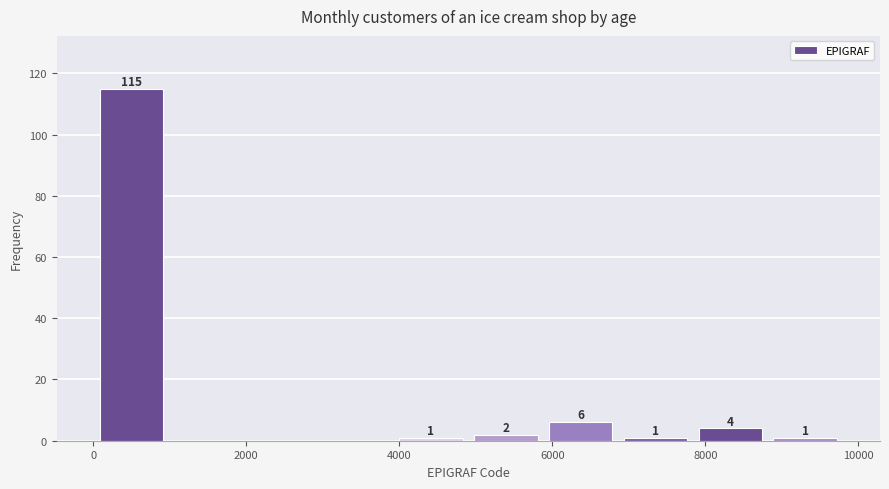

Over which range of the x-axis is the bar tallest?

0 to 1000